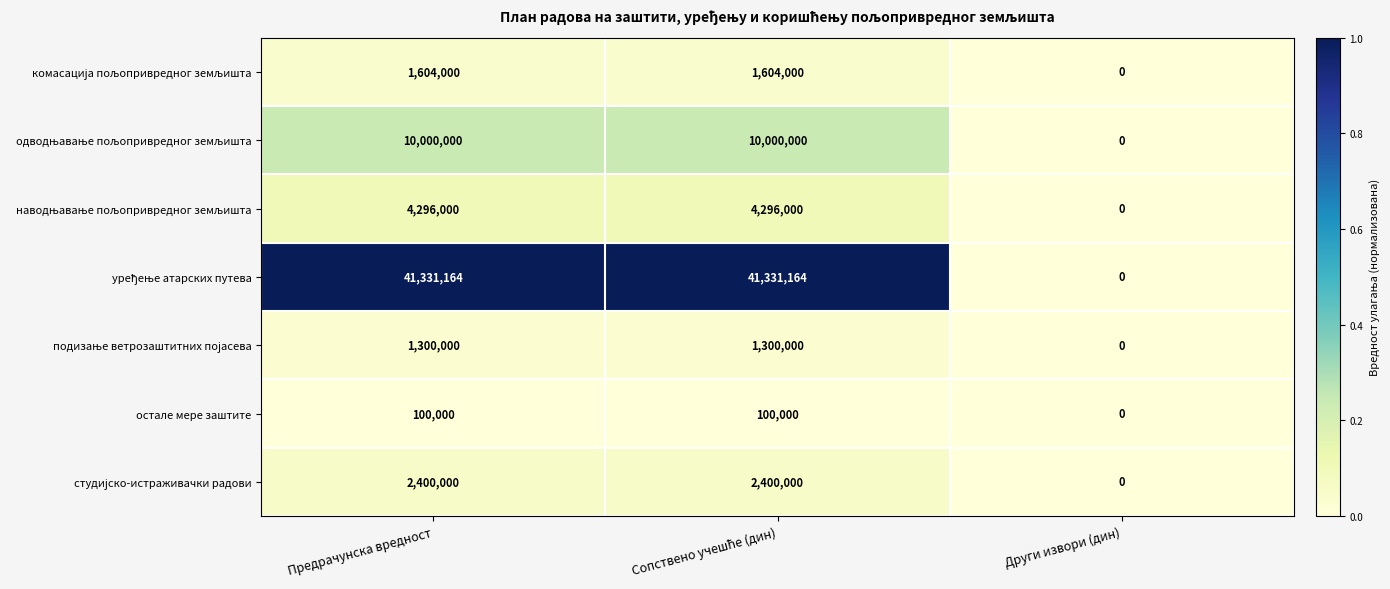

What is the average value of the остале мере заштите series?

66667